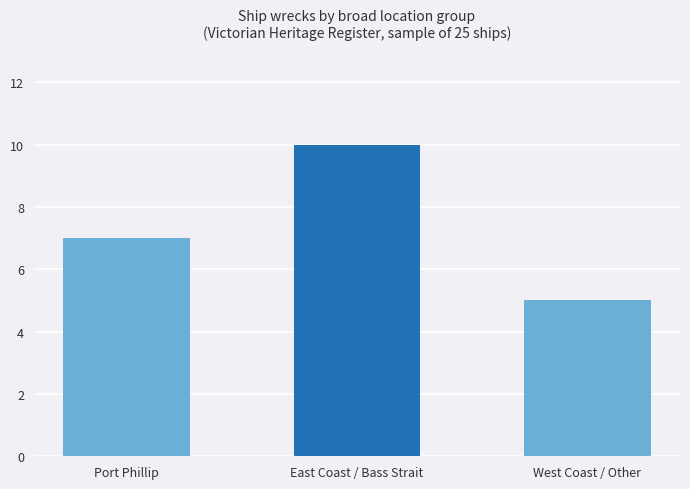

What position from the right is Port Phillip?

3